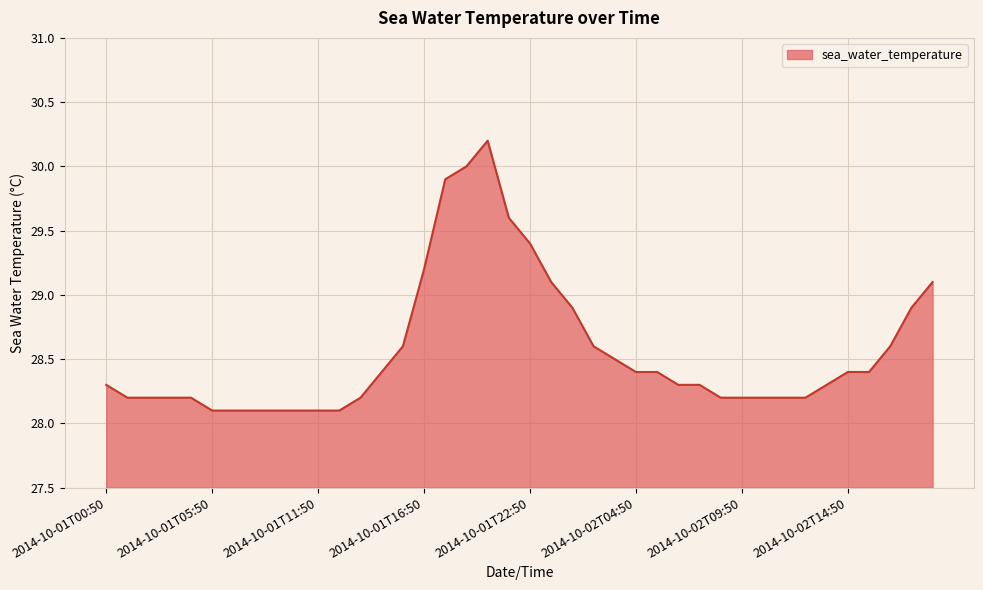

What is the smallest value displayed?

28.1